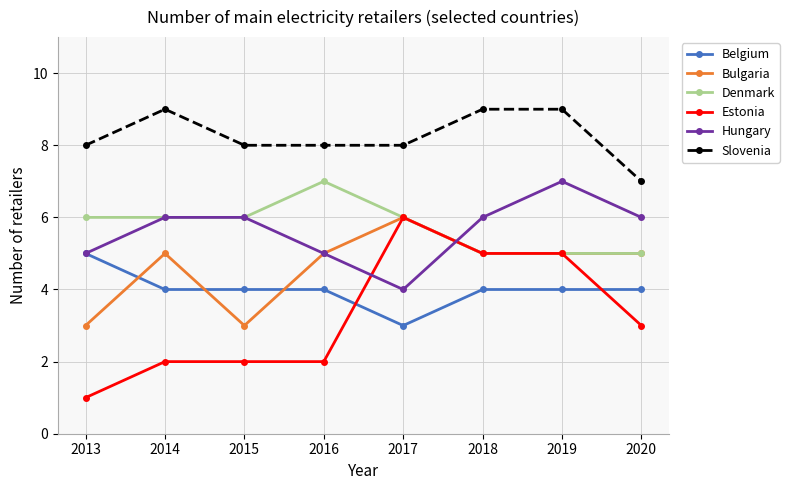

True or false: Belgium and Slovenia intersect in this chart.

False